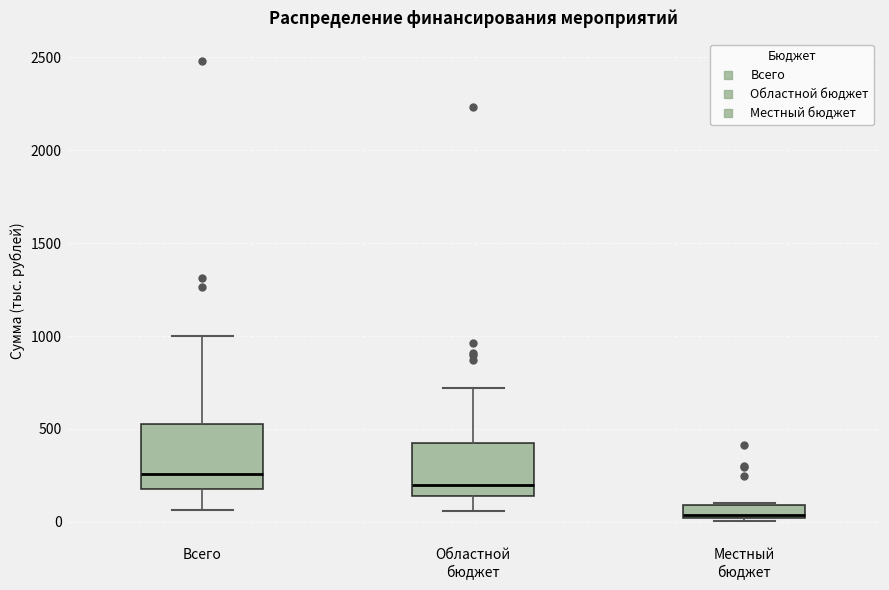

Comparing the boxes themselves (not the whiskers), which one is the tallest?

Всего